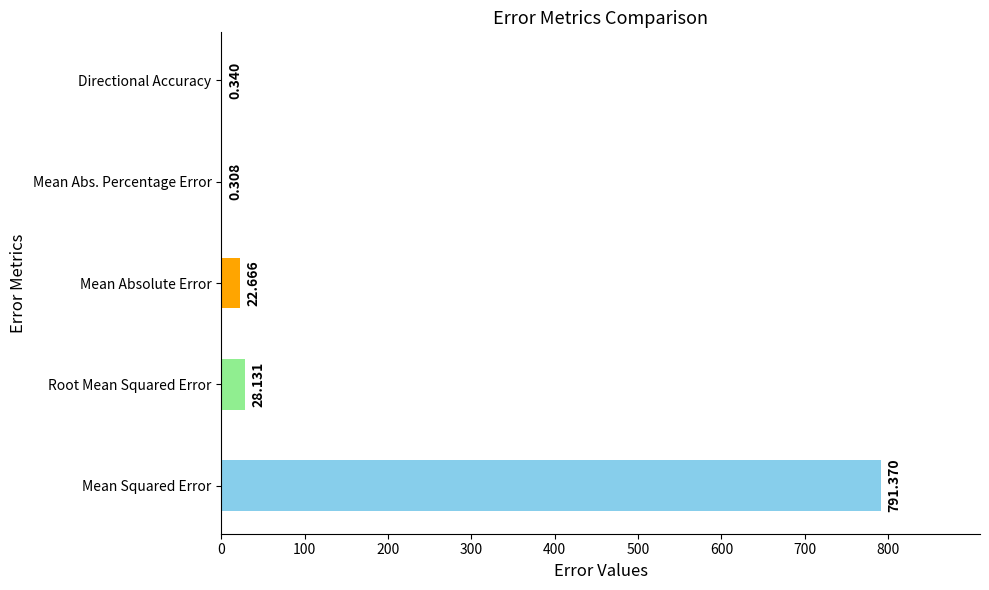

At which category does the chart reach its peak across all series?

Mean Squared Error